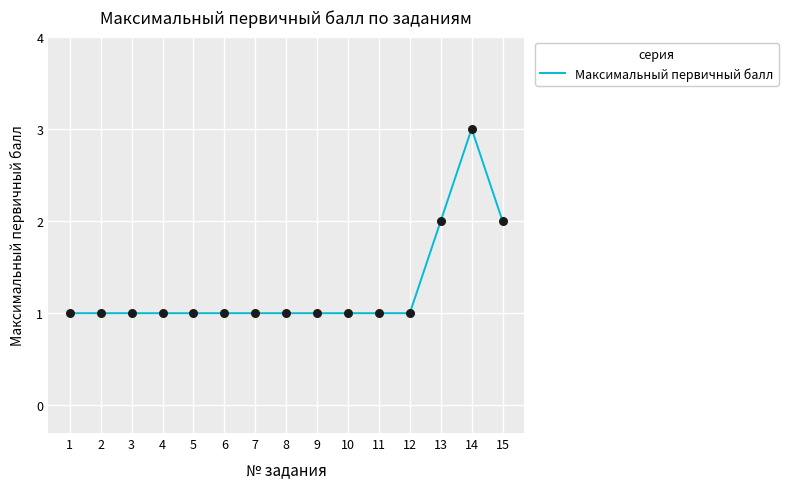

Approximately how many times larger is the value at 14 compared to 15?

1.5